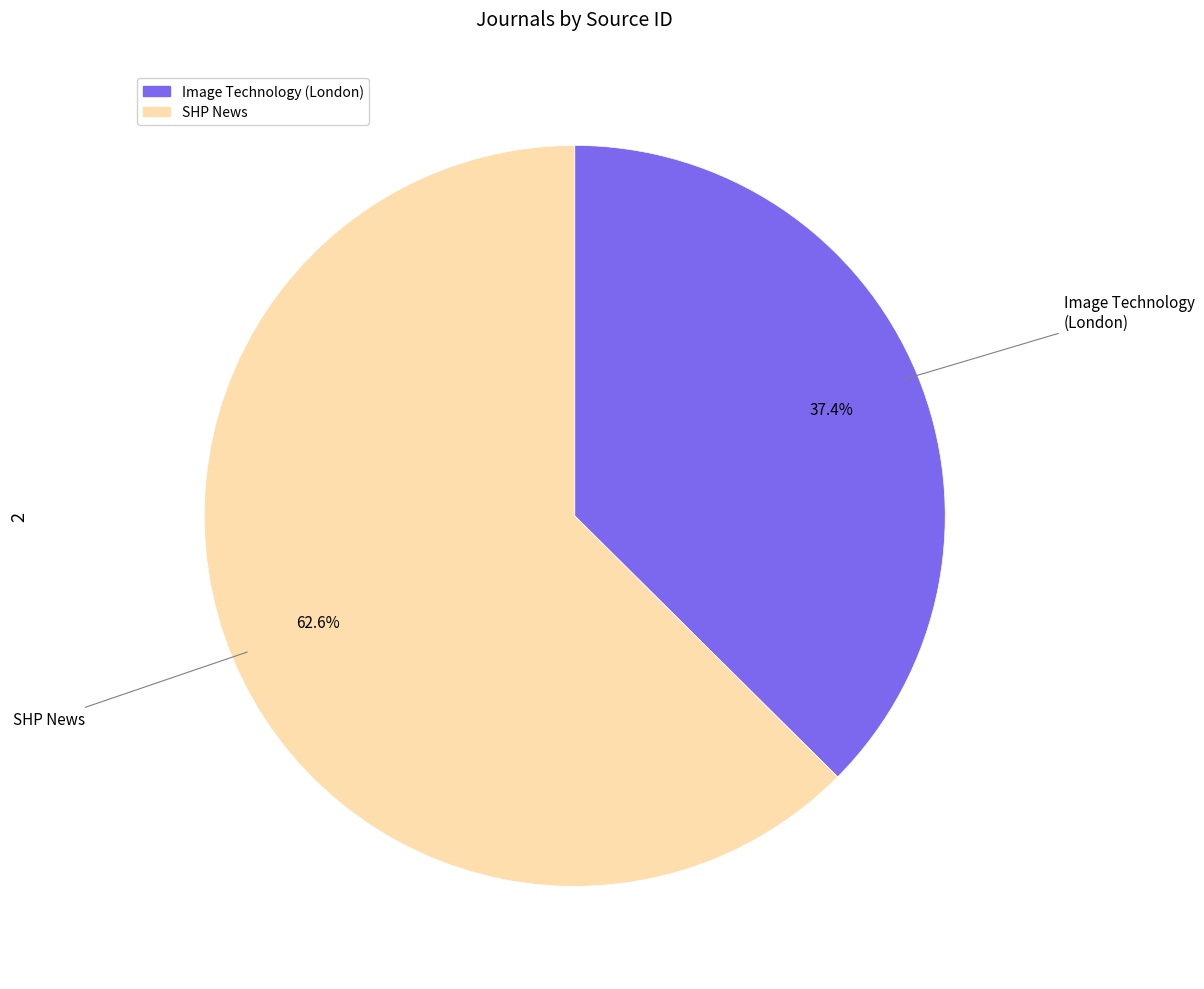

Is it true that Image Technology (London) is 49% of the pie?

False